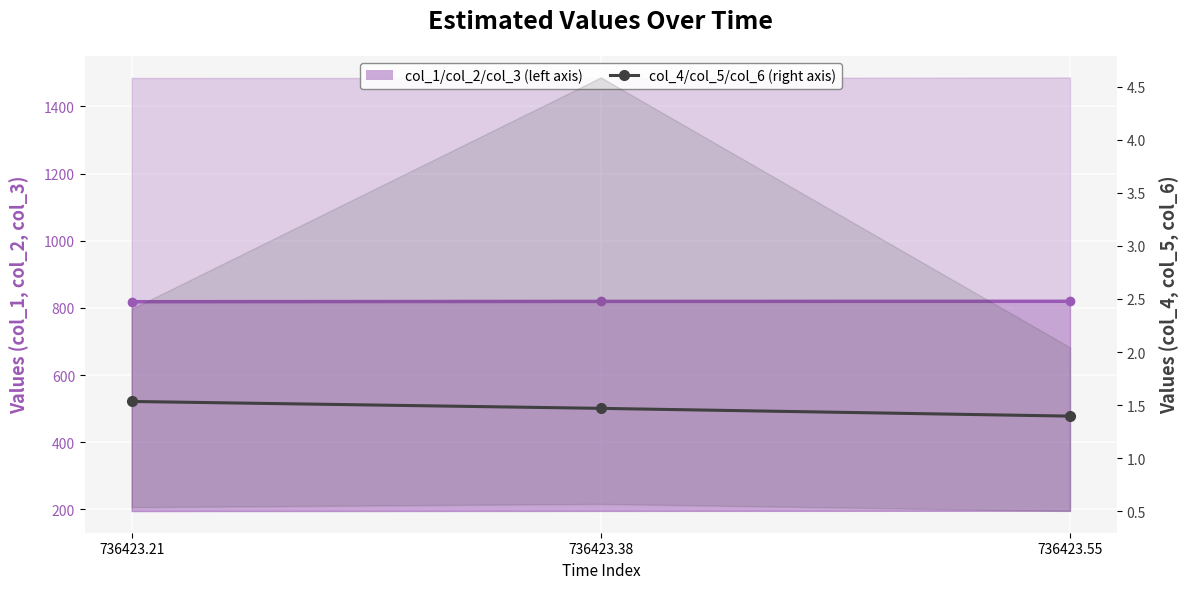

Count the col_2 (center) values in the range 818 to 819.

1